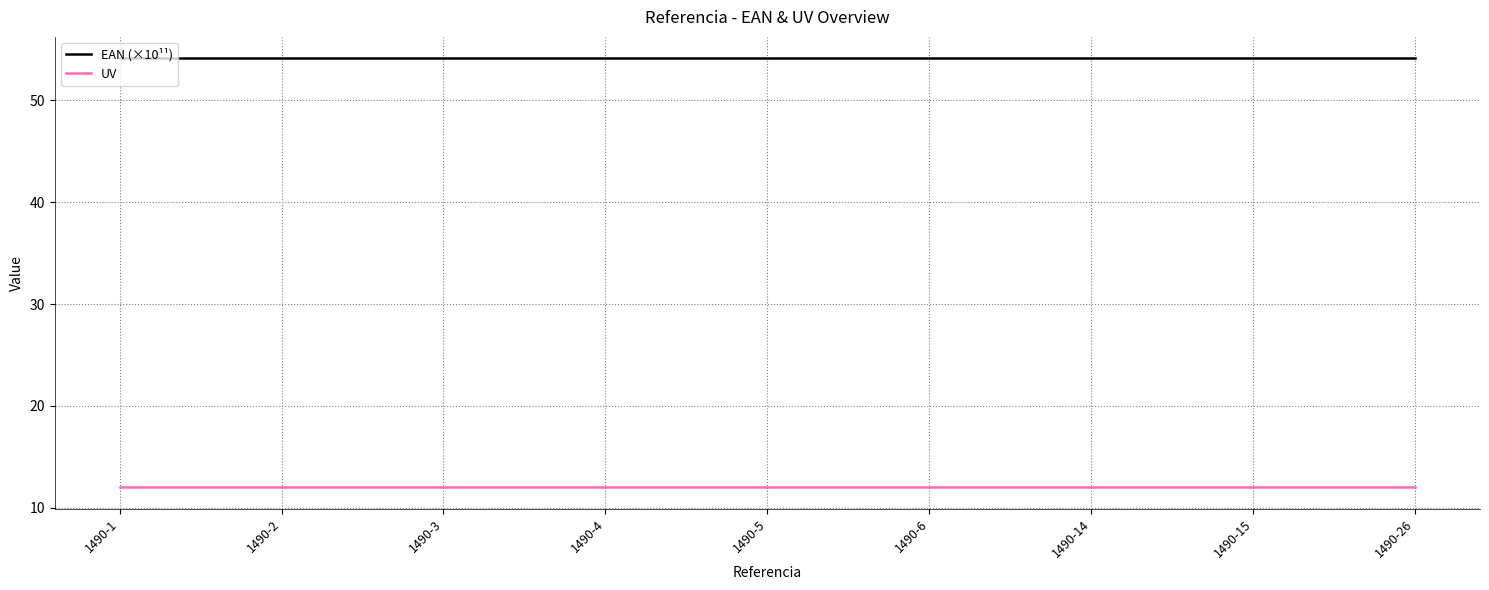

Rank the series by their average value, from lowest to highest.

UV, EAN (×10¹¹)